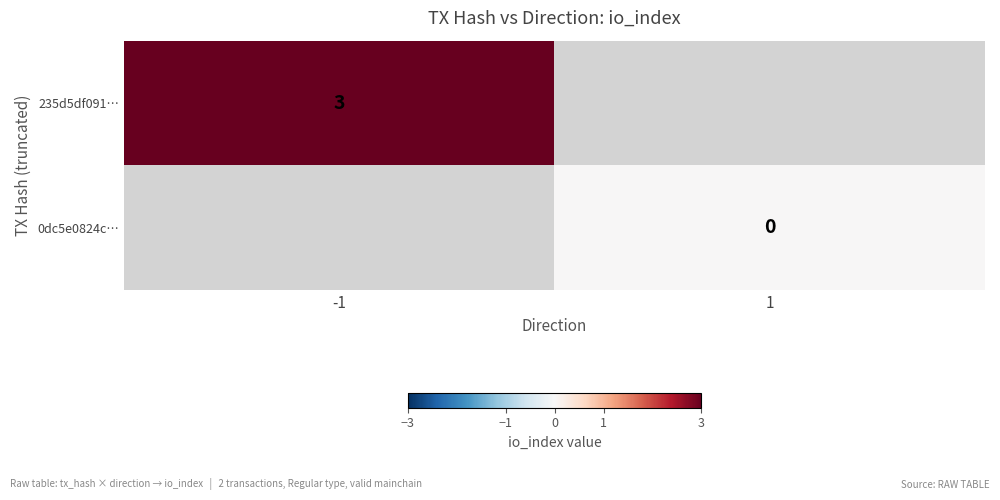

True or false: 235d5df091… has a value of 4.7 at -1.

False